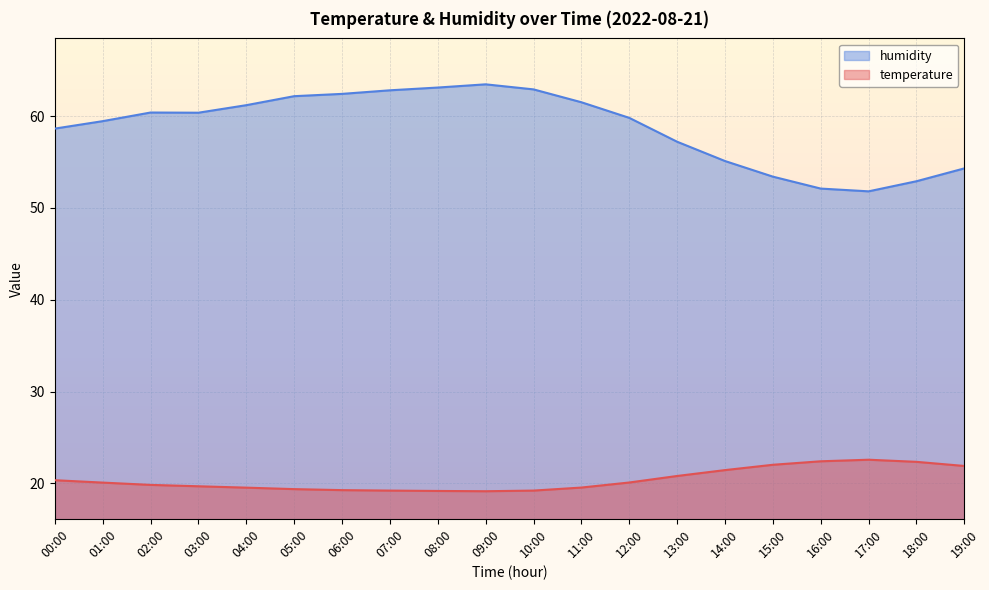

At which category is the sum across all series the highest?

09:00